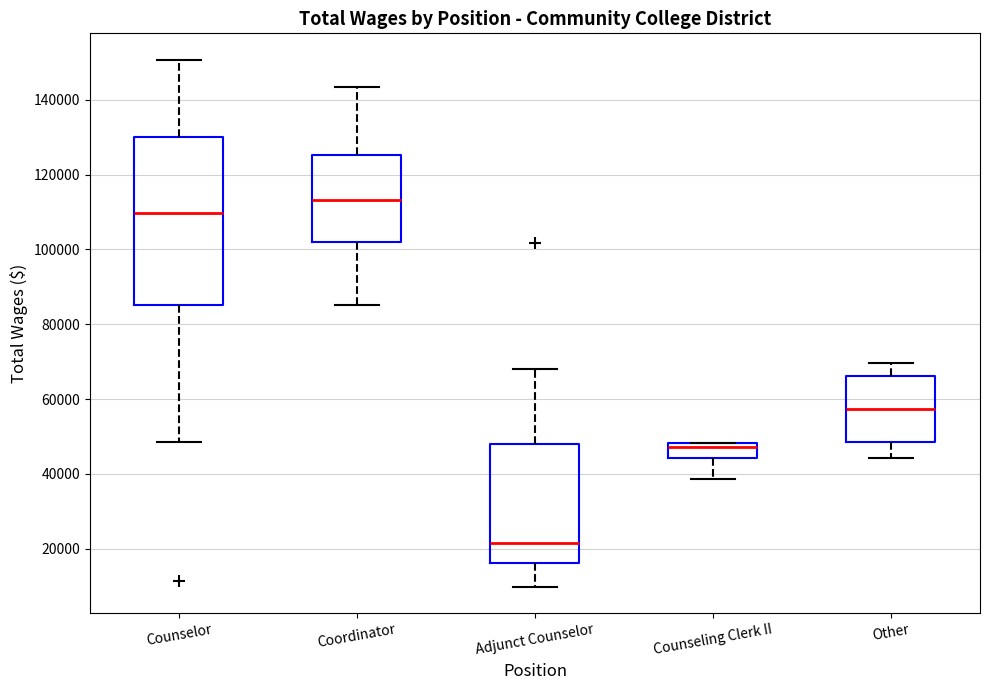

Comparing the boxes themselves (not the whiskers), which one is the tallest?

Counselor